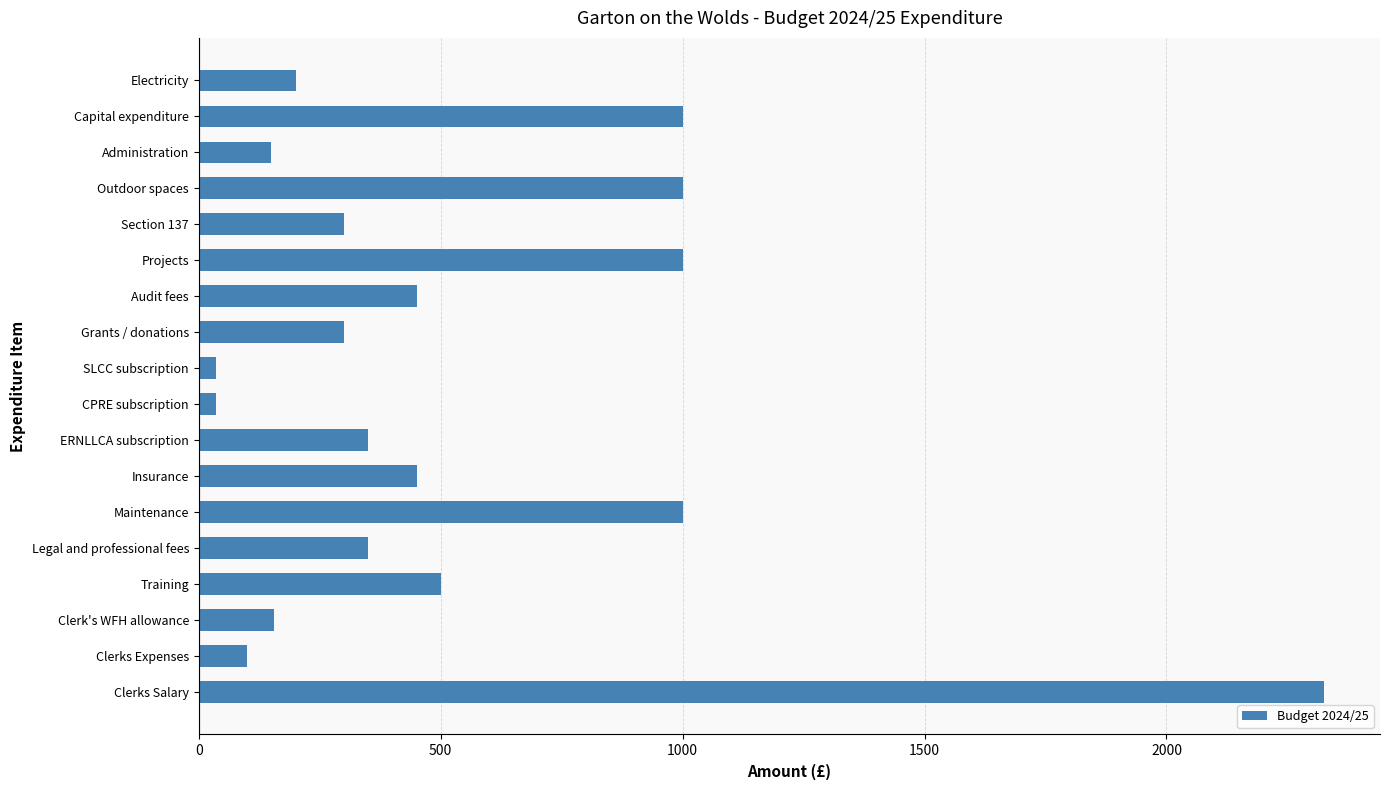

How many data points does each series have?

18